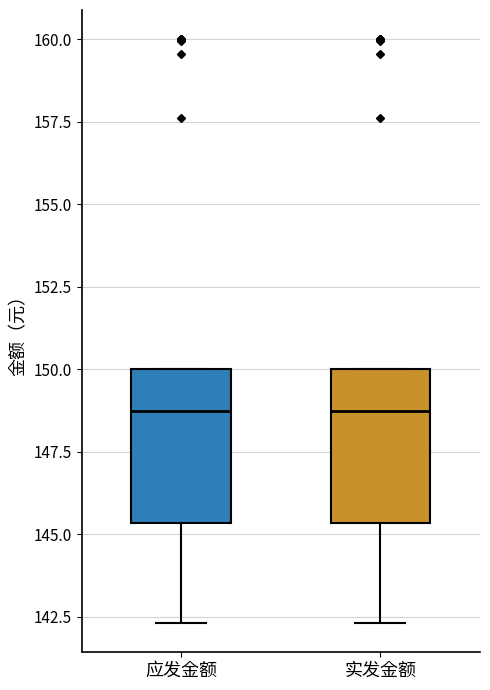

Where does the median line of the box for 应发金额 sit on the y-axis? The values are not printed on the chart, so give them approximately, as read against the axis.

148.5